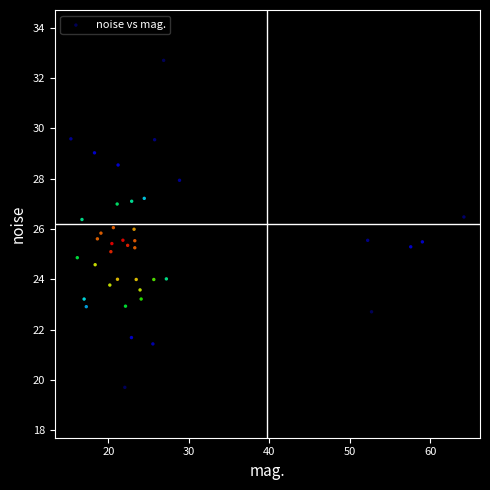

What is the range of Y values (max minus min)?

13.0